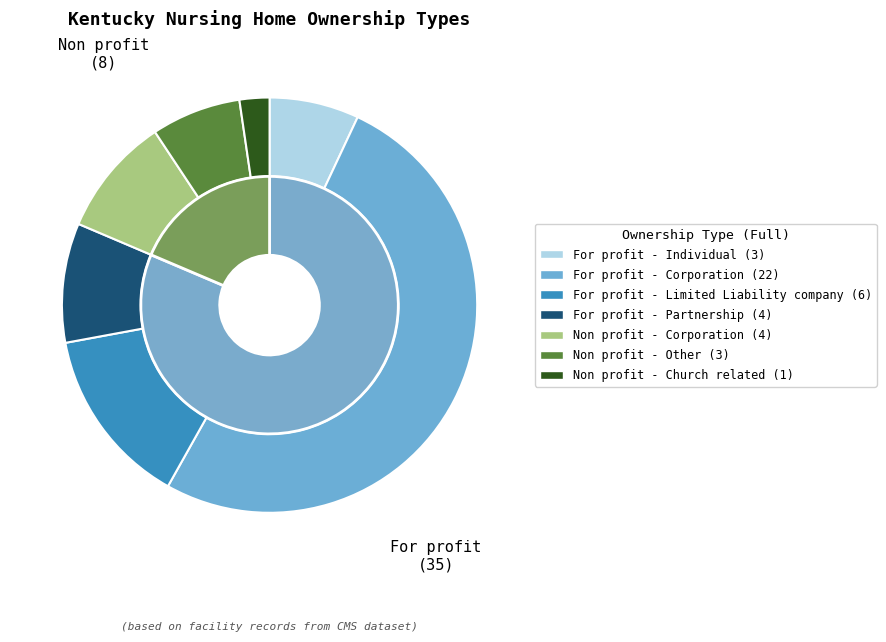

Combined, do For profit - Individual and For profit - Limited Liability company account for over 50%?

No